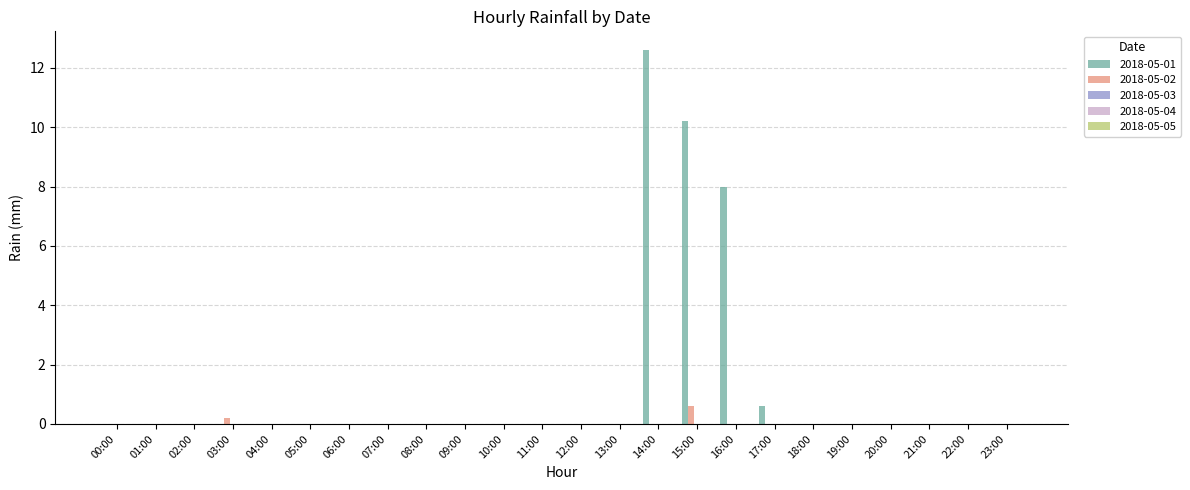

What is the greatest value displayed?

12.6